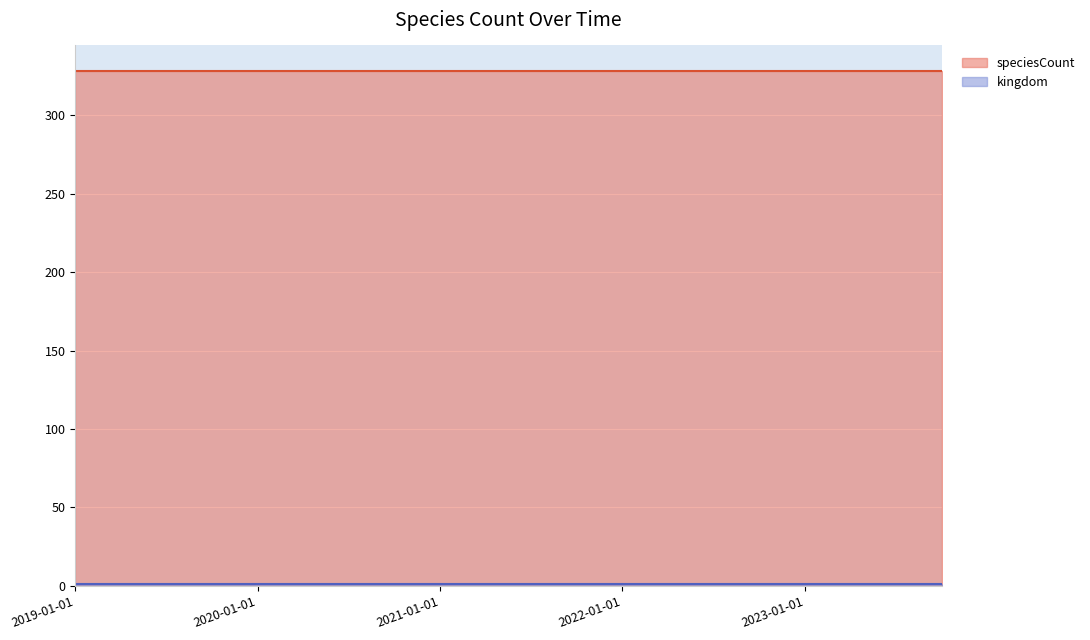

True or false: kingdom and speciesCount intersect in this chart.

False